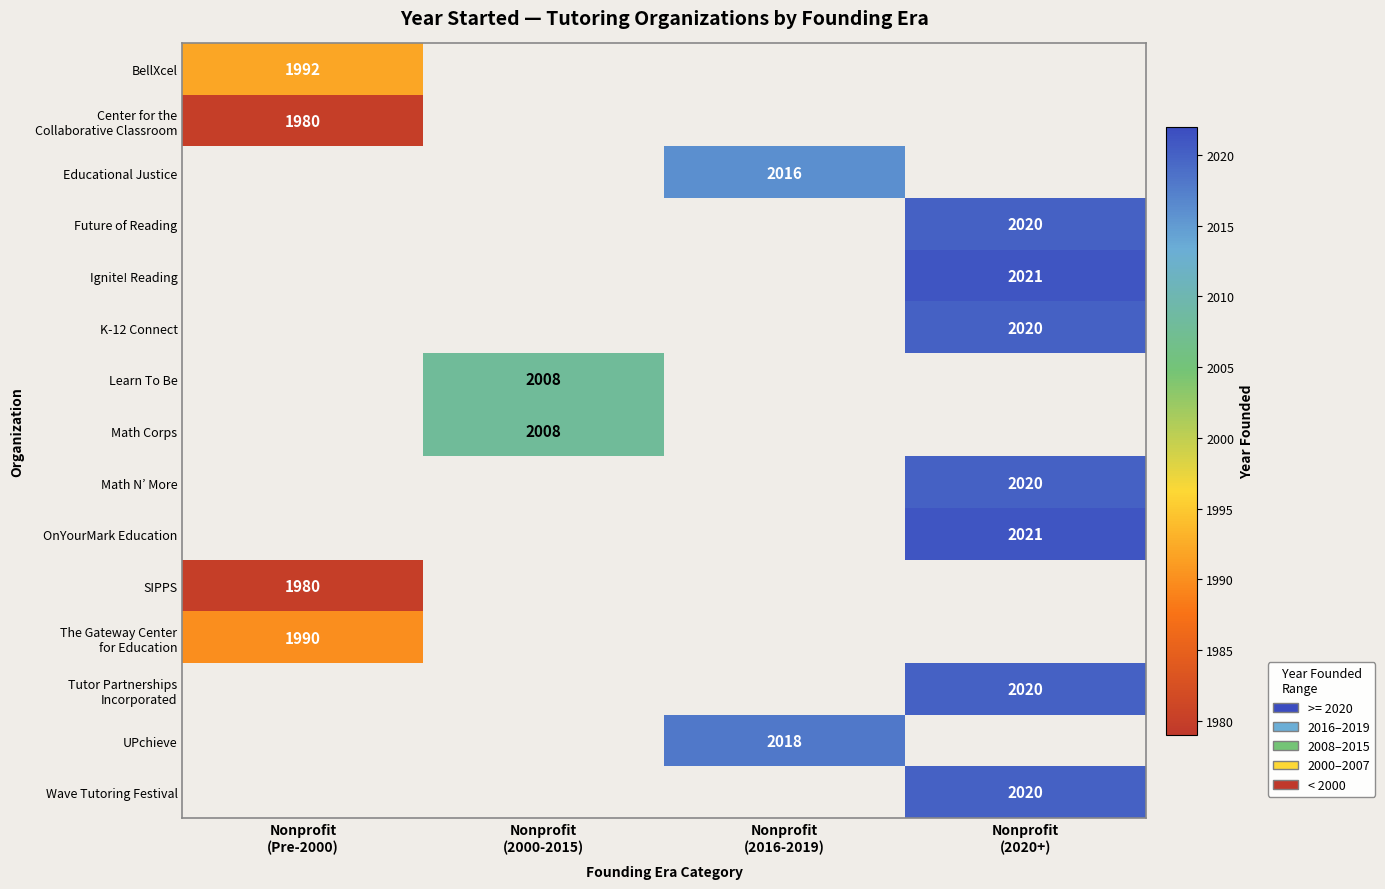

At which category does the chart reach its minimum across all series?

Nonprofit
(Pre-2000)